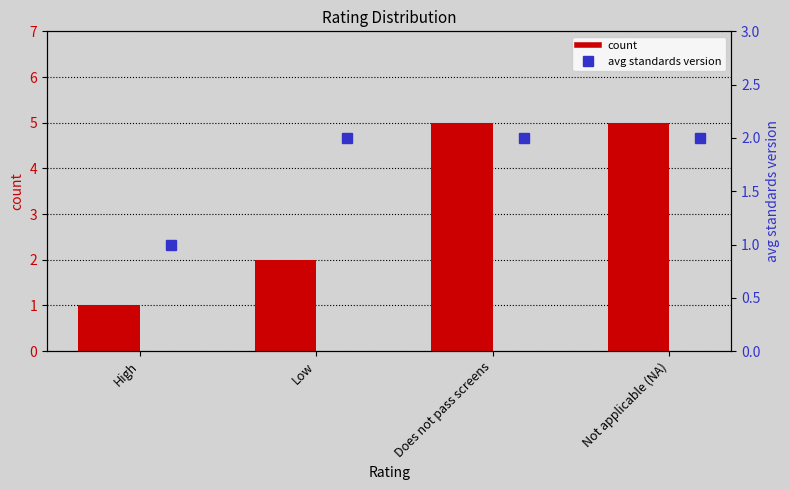

What position from the right is Does not pass screens?

2